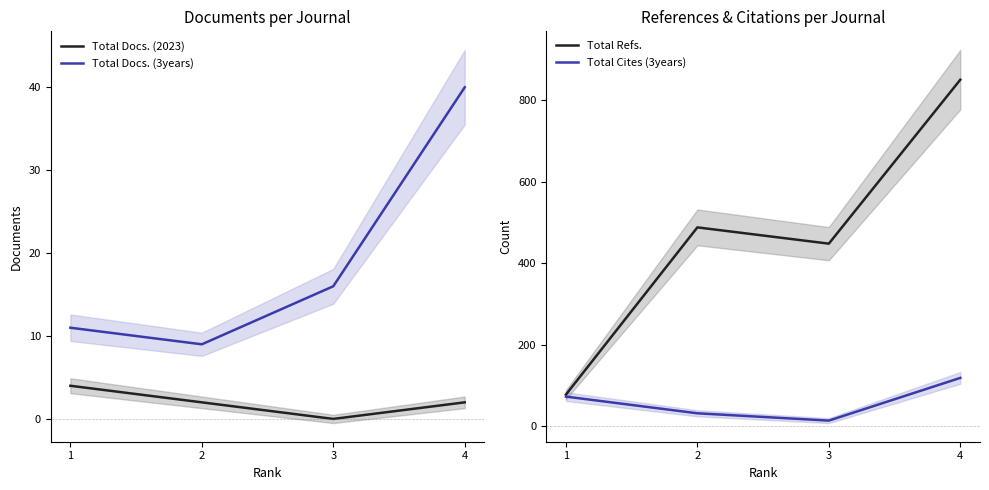

The Total Cites (3years) series shows 10 at 2. True or false?

False